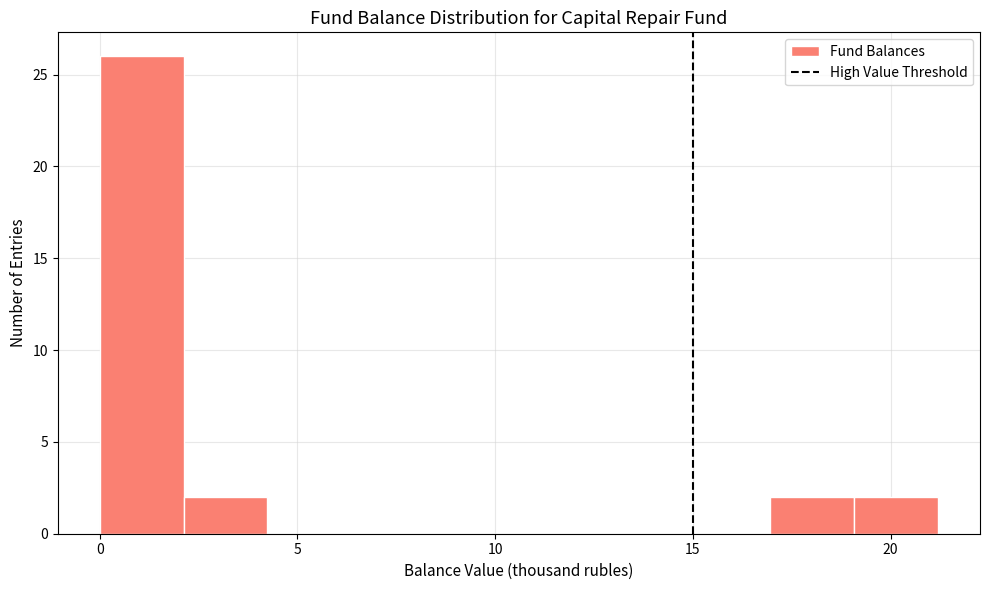

Reading left to right, transcribe this chart: for each bar, give the range it covers on the x-axis and its height. Neither the bar edges nor the heights are printed on the chart, so give them approximately, as read against the axes.

0.0 to 2.0: 26
2.0 to 4.0: 2
4.0 to 6.5: 0
6.5 to 8.5: 0
8.5 to 10.5: 0
10.5 to 12.5: 0
12.5 to 15.0: 0
15.0 to 17.0: 0
17.0 to 19.0: 2
19.0 to 21.0: 2